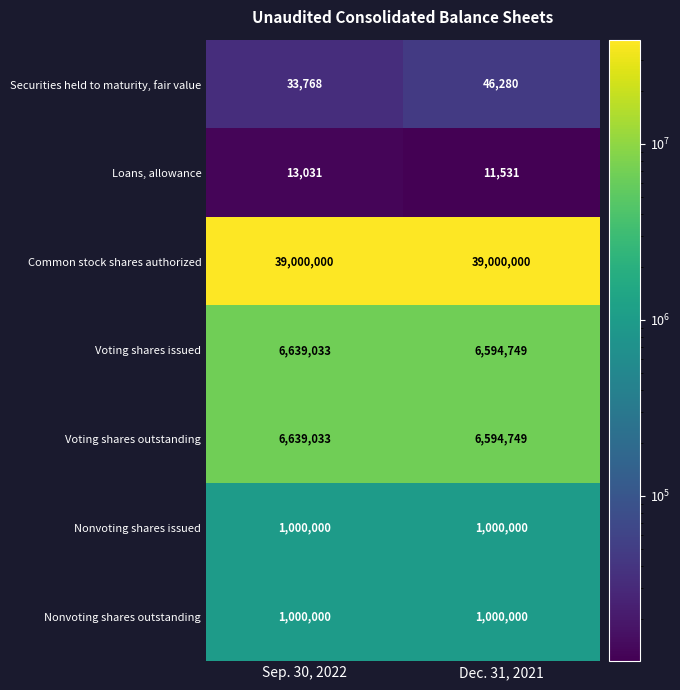

Which category has the lowest value across all series?

Dec. 31, 2021